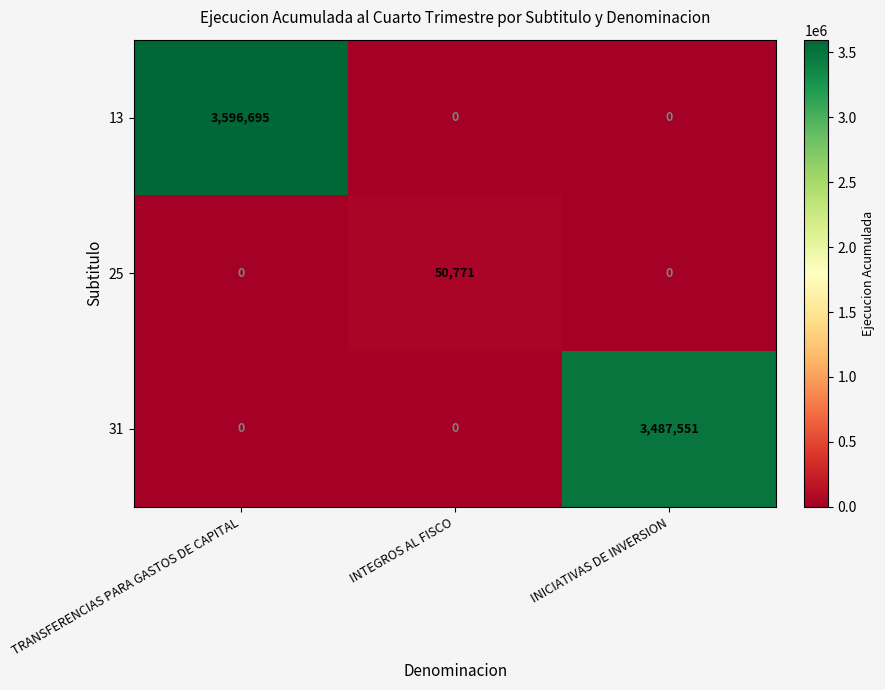

Count the 31 values in the range 0 to 3487551.

3